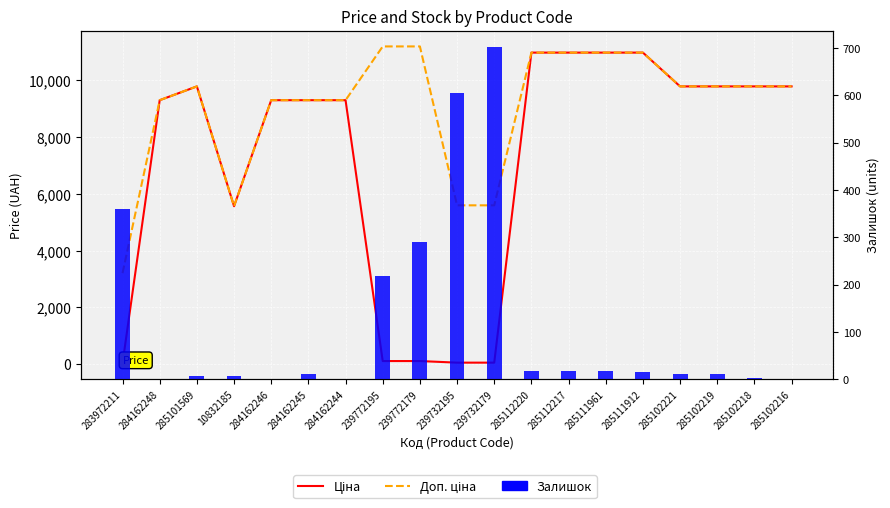

What is the label of the 7th bar from the left?

284162244